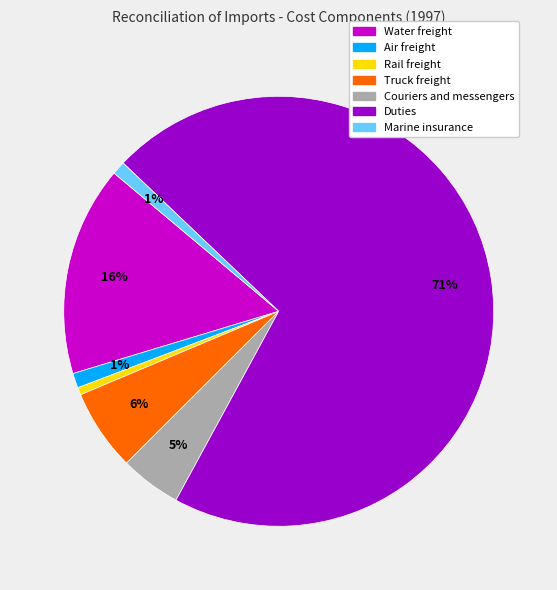

Between Truck freight and Air freight, which is larger?

Truck freight